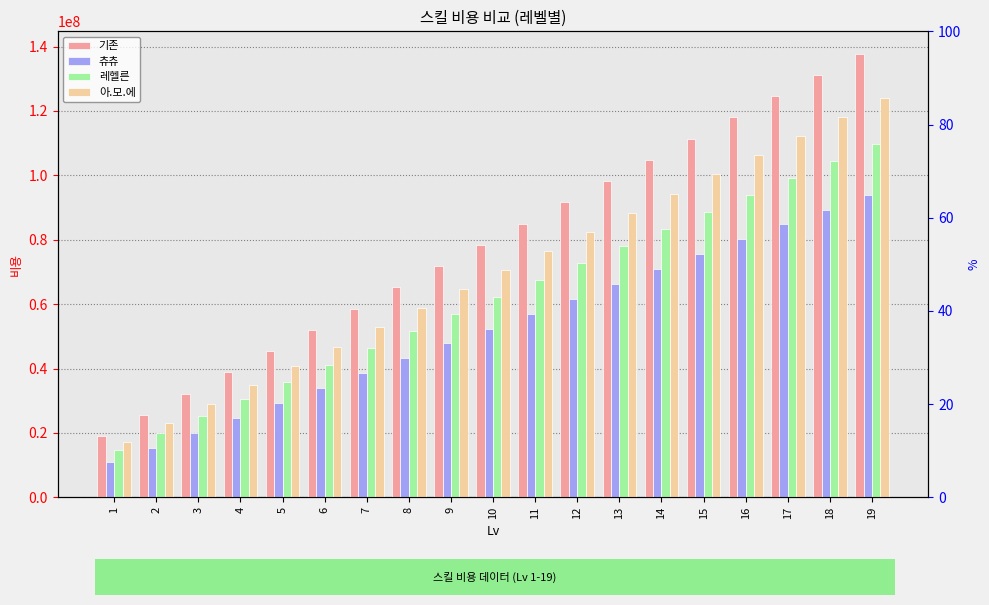

Rank the series at 16 from highest to lowest value.

기존, 아.모.에, 레헬른, 츄츄